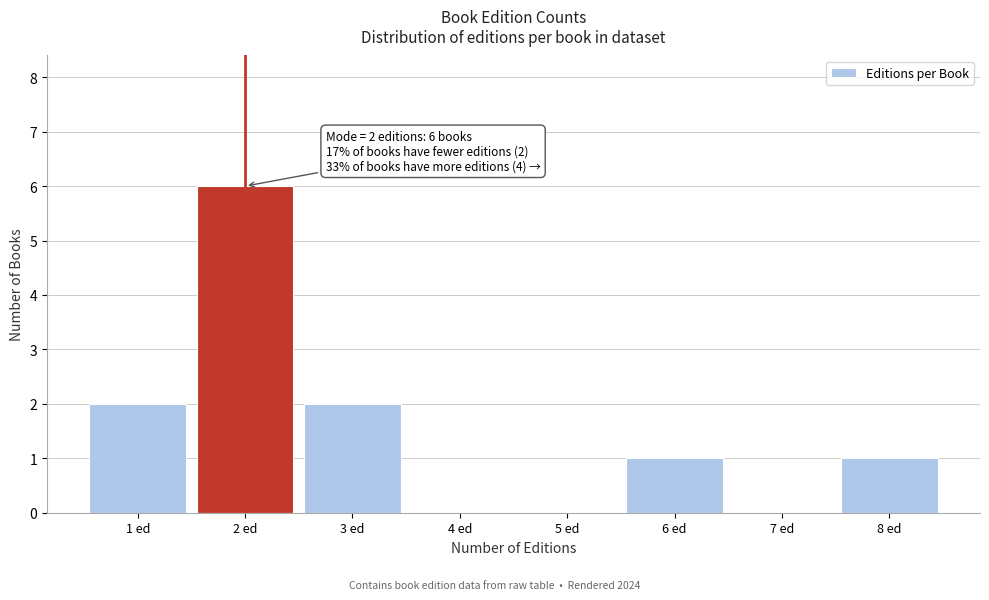

Reading right to left, transcribe all the data shown in this chart.

8 ed=1	7 ed=0	6 ed=1	5 ed=0	4 ed=0	3 ed=2	2 ed=6	1 ed=2